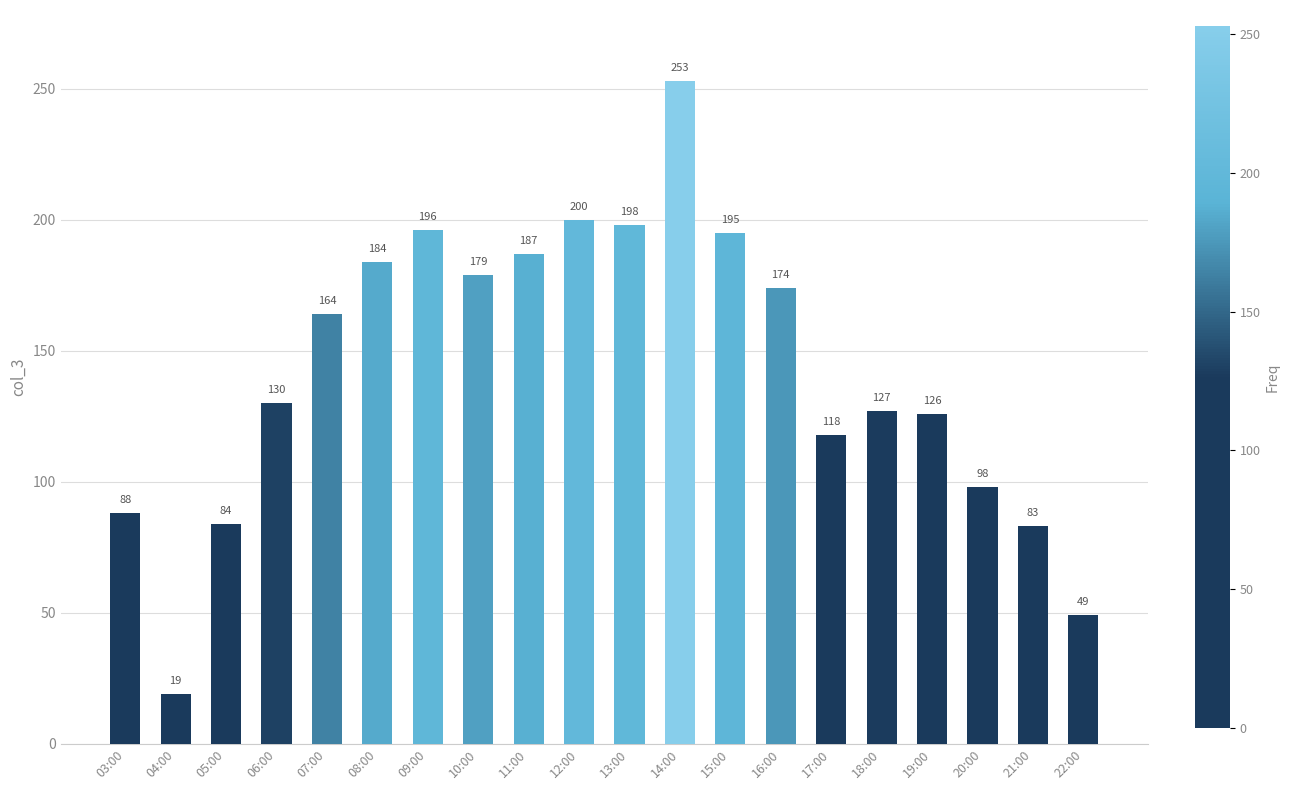

What is the label of the 8th bar from the left?

10:00